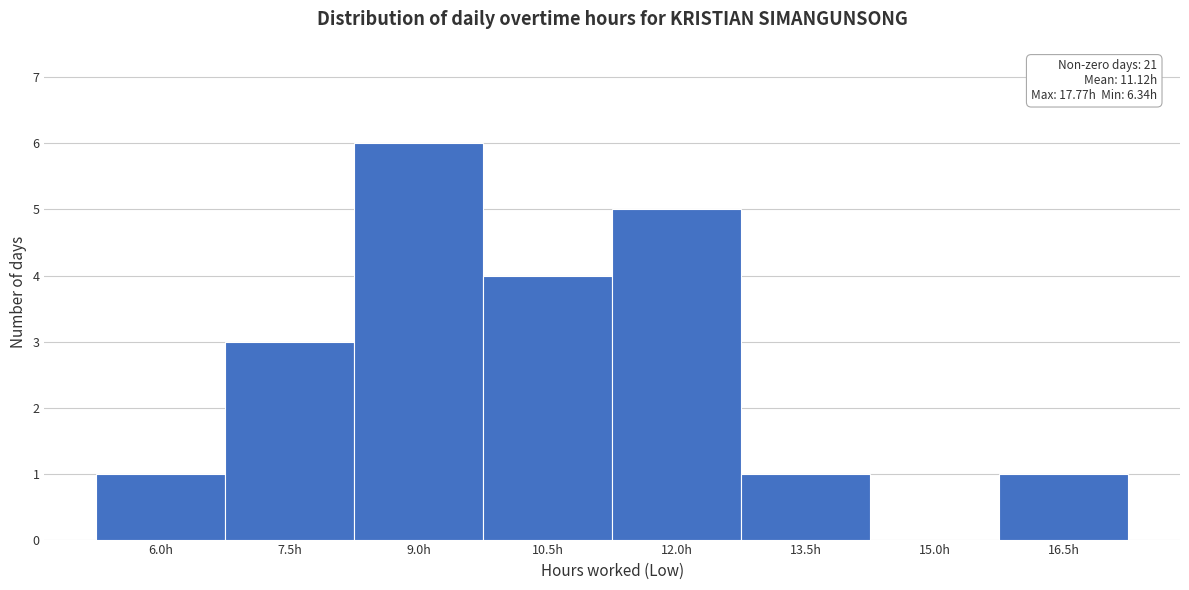

Reading left to right, list all the values displayed in this chart.

6.0h=1	7.5h=3	9.0h=6	10.5h=4	12.0h=5	13.5h=1	15.0h=0	16.5h=1